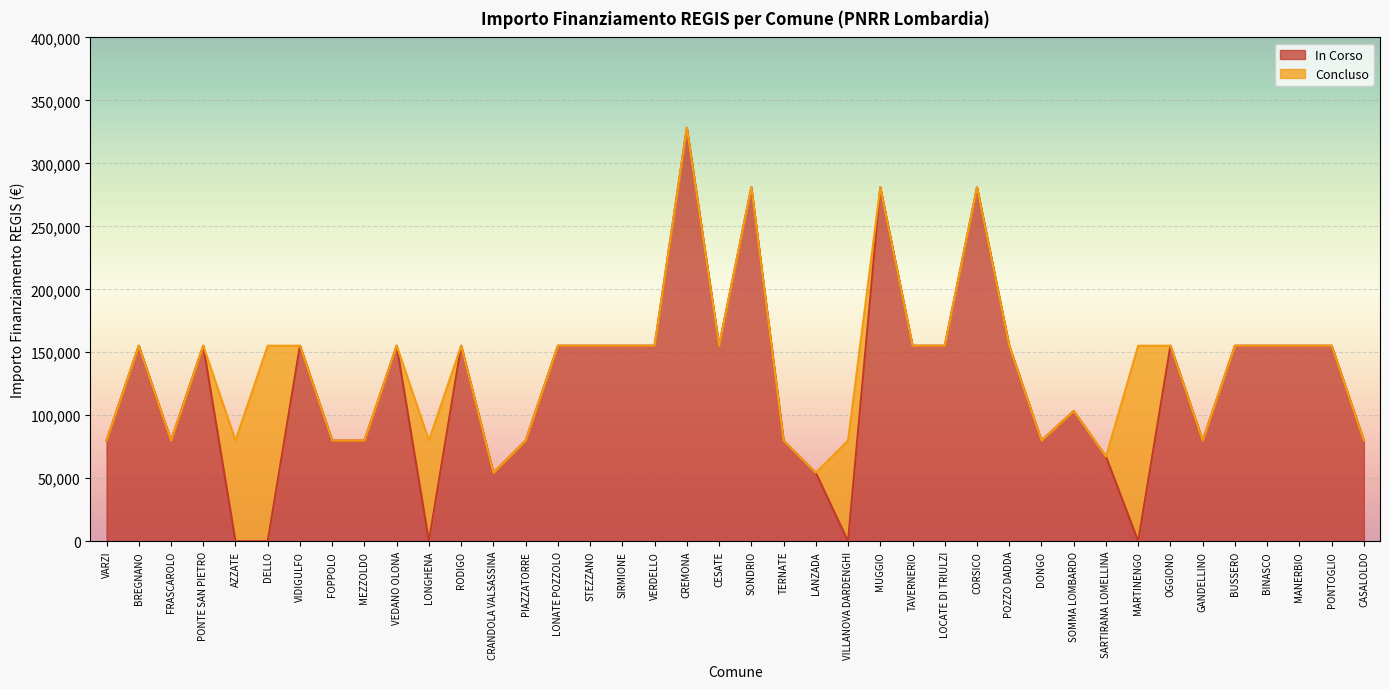

Between STEZZANO and BUSSERO, which is larger?

STEZZANO